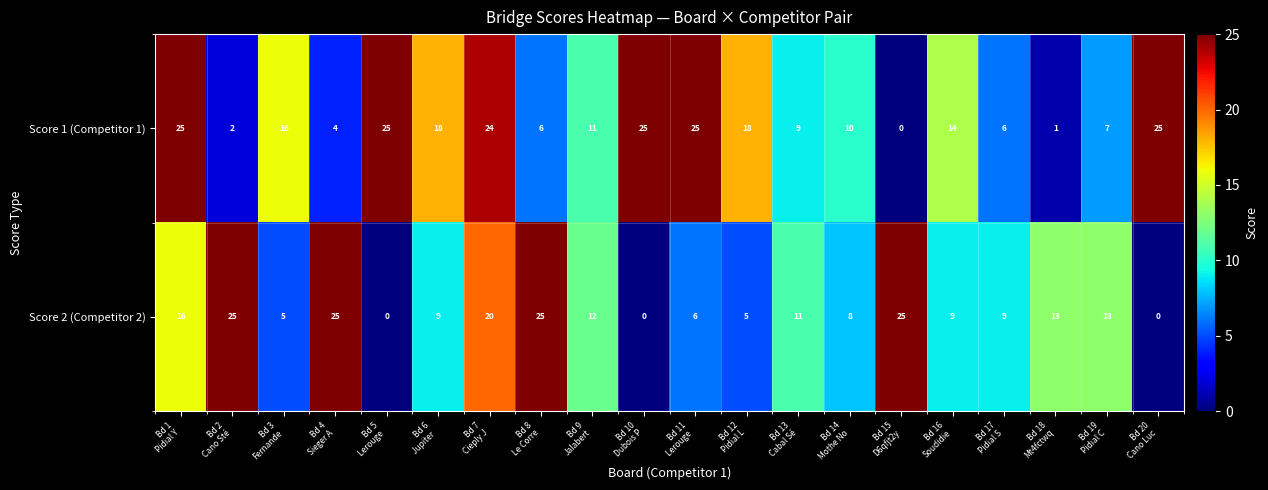

What is the difference between the maximum and minimum values in the Score 1 (Competitor 1) series?

25